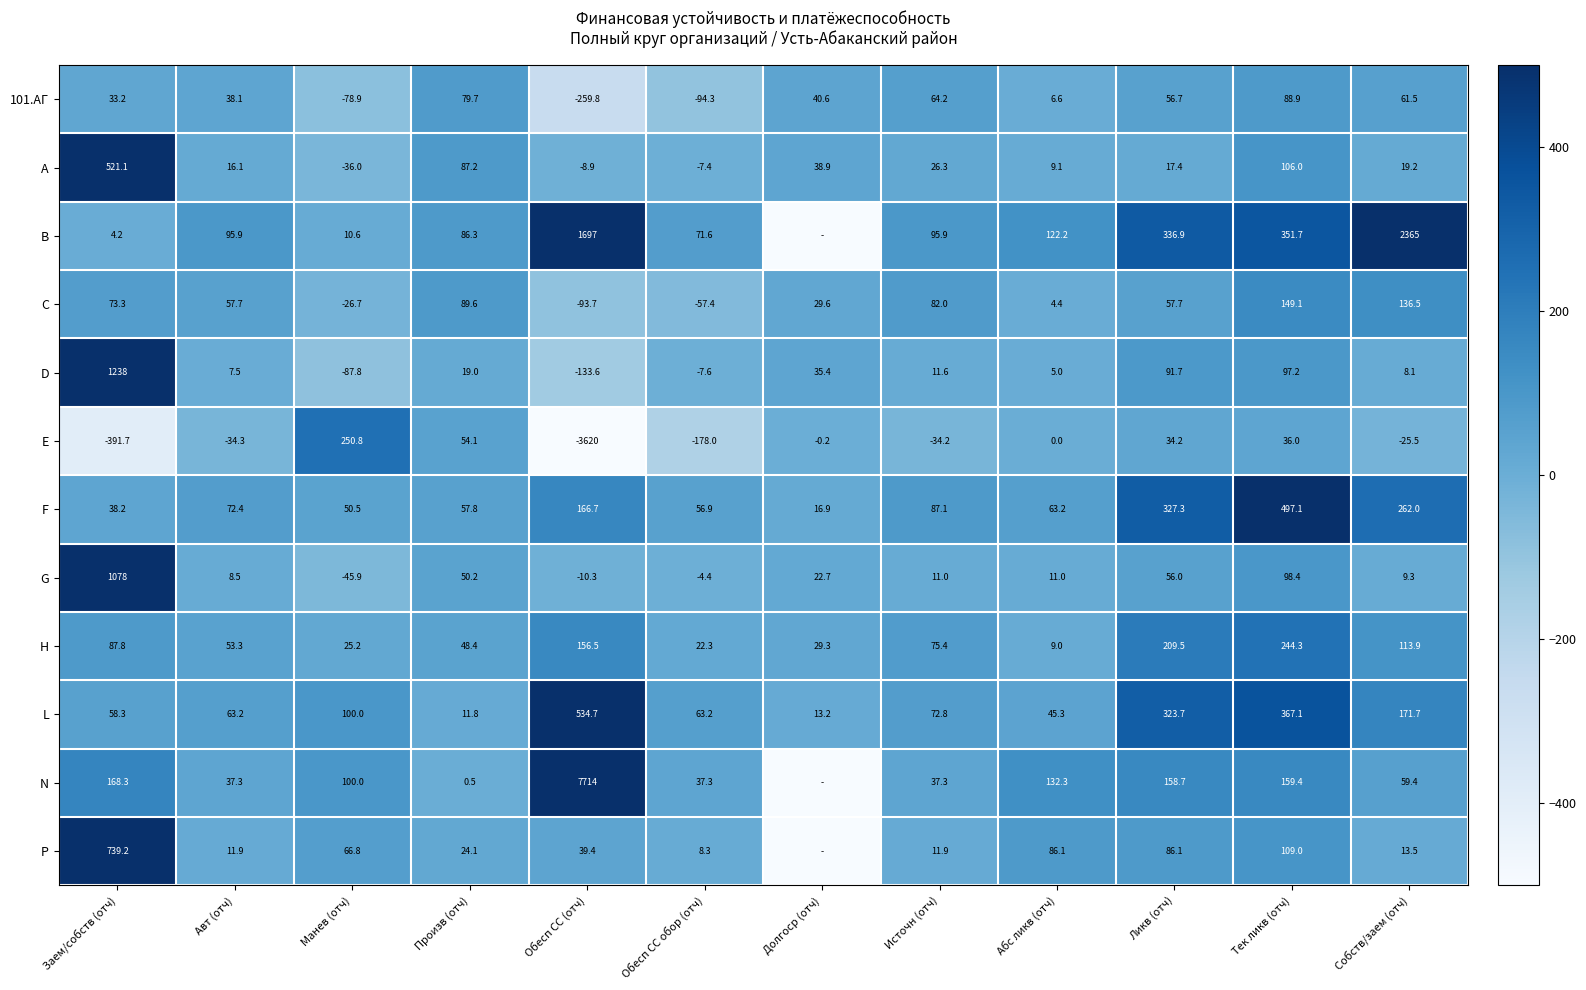

At which category is the sum across all series the highest?

Тек ликв (отч)